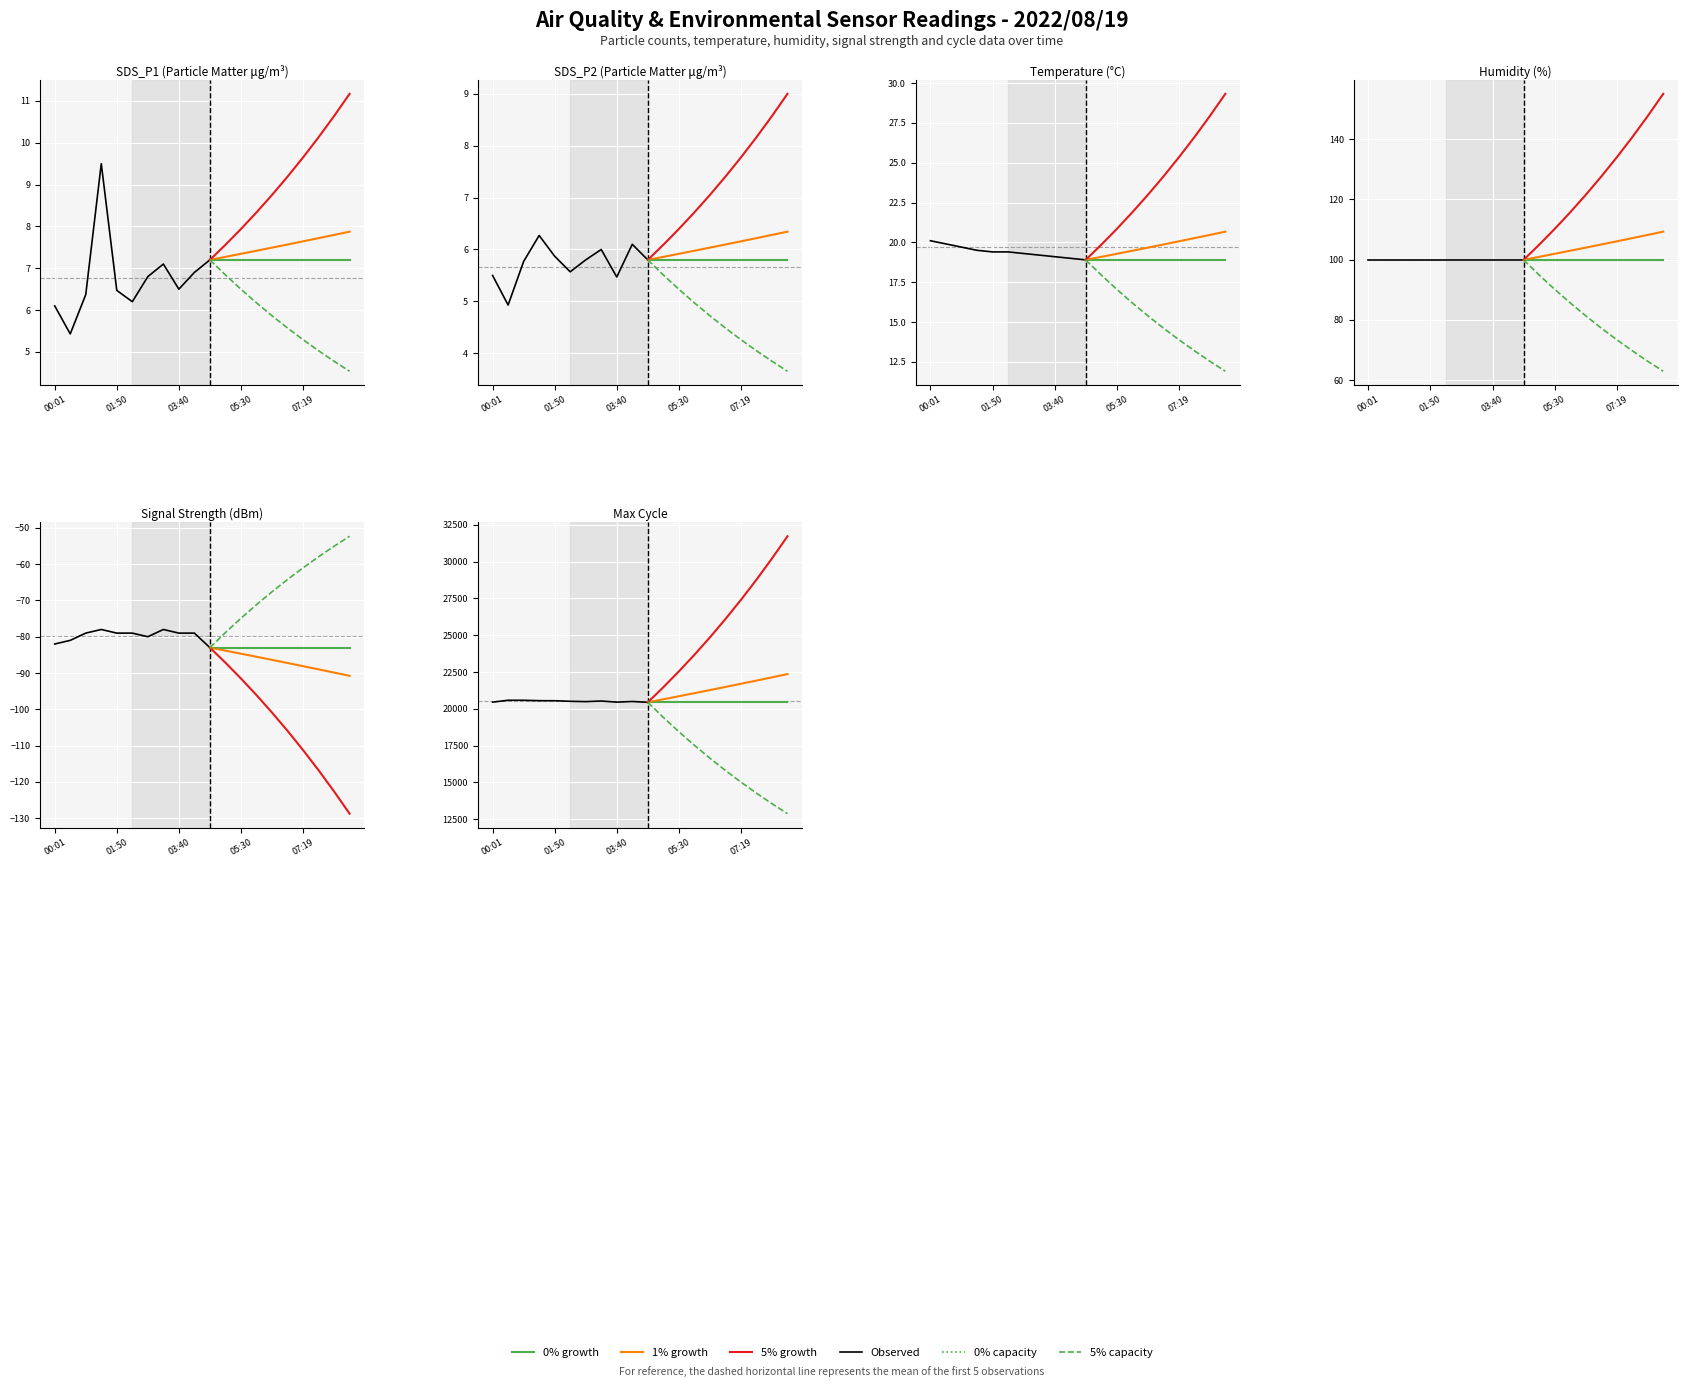

How many values in the Signal series exceed -79?

3